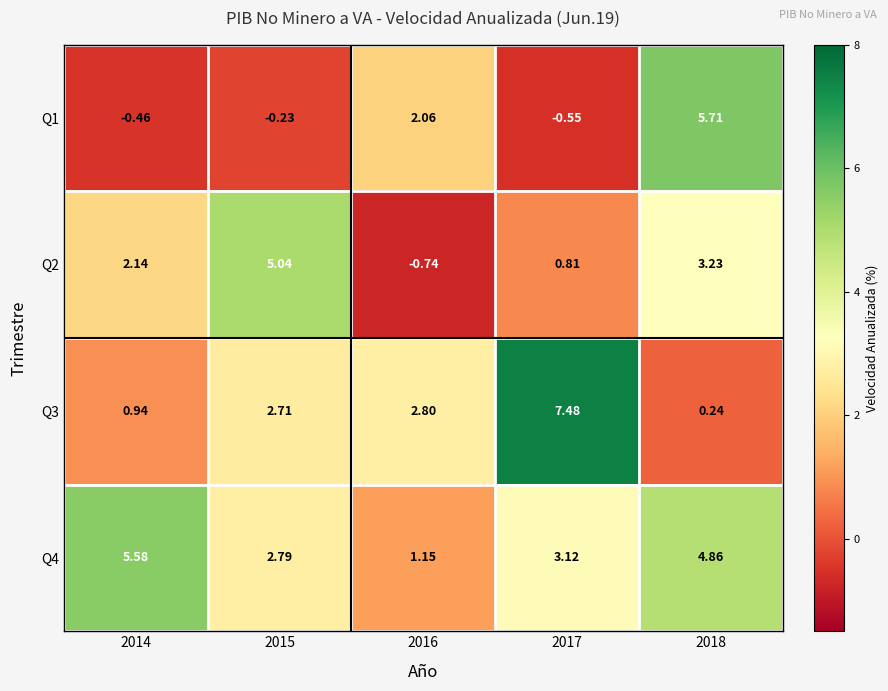

Rank the series at 2018 from lowest to highest value.

Q3, Q2, Q4, Q1